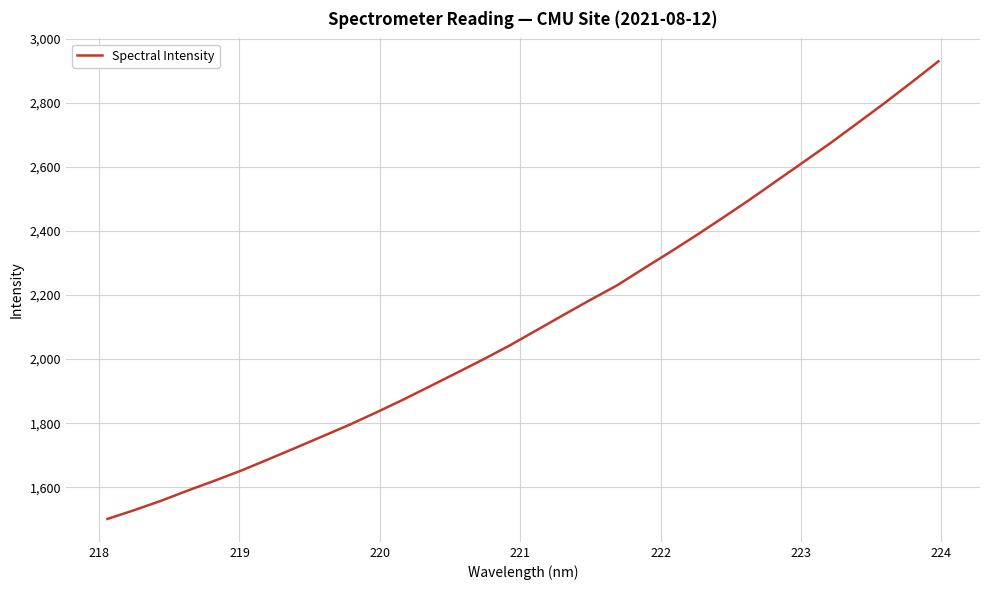

What is the difference between the maximum and minimum values?

1428.5